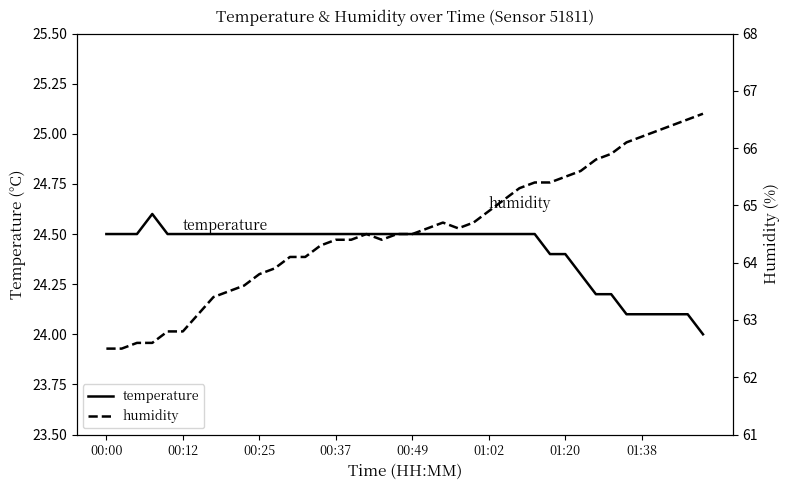

What is the average value of the humidity series?

64.5